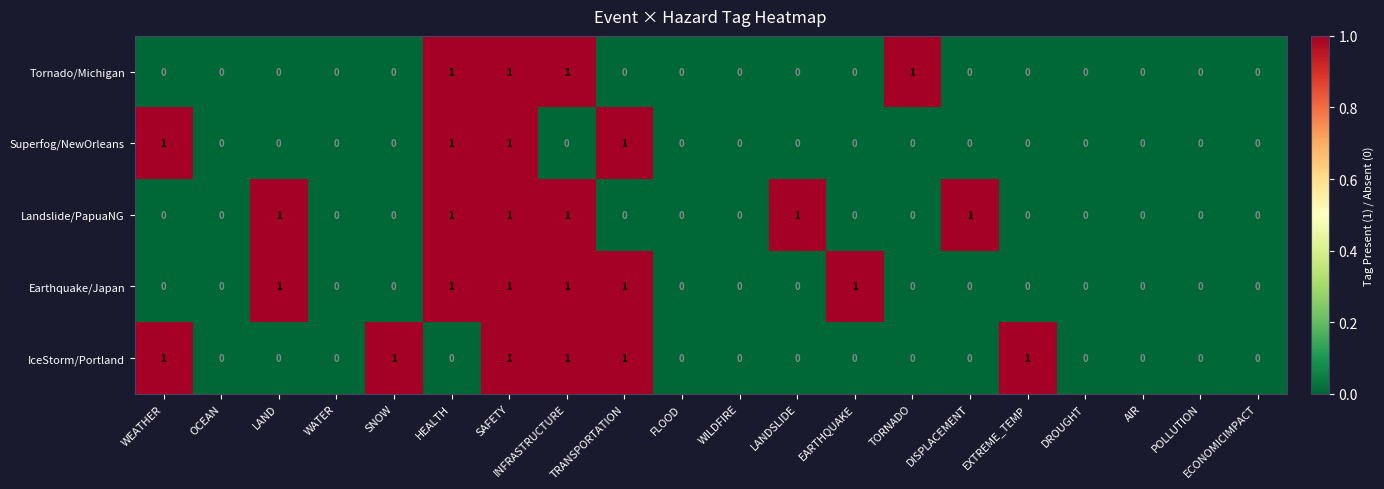

What is the spread (max minus min) of values at DISPLACEMENT?

1